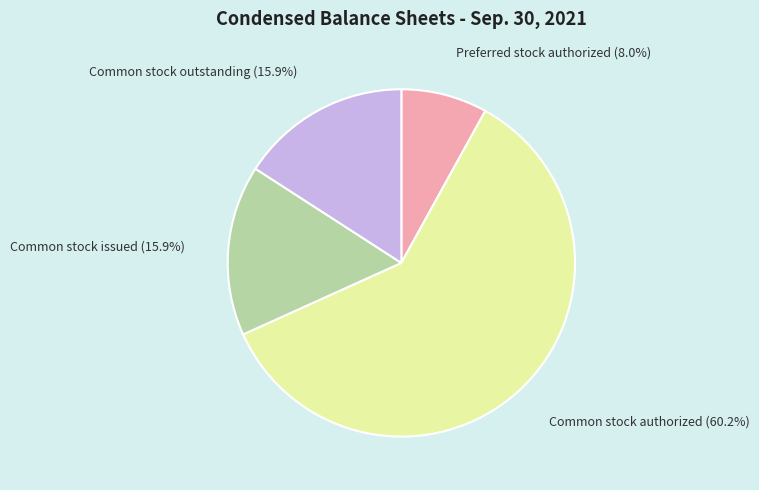

Count the number of slices in the pie.

4